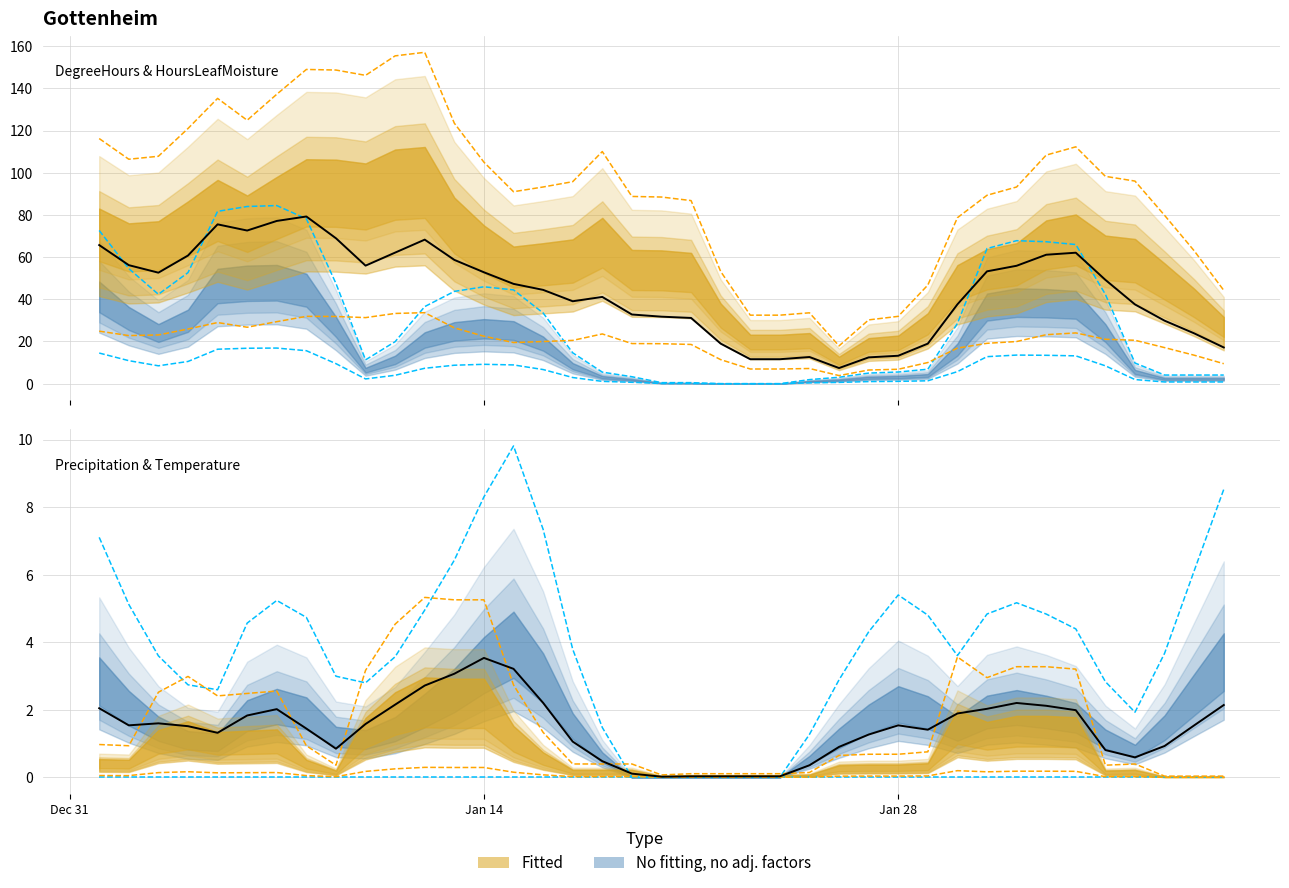

What value does the DegreeHoursLeafMoisture series have at 27?

3.7